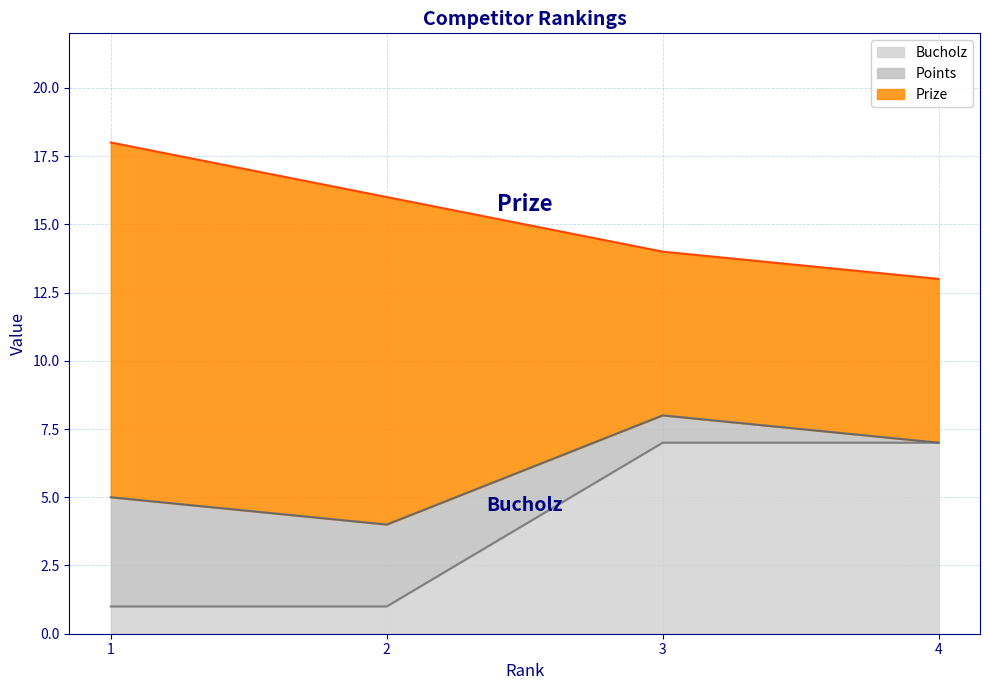

True or false: Points has more than 2 points higher than both neighbors.

False